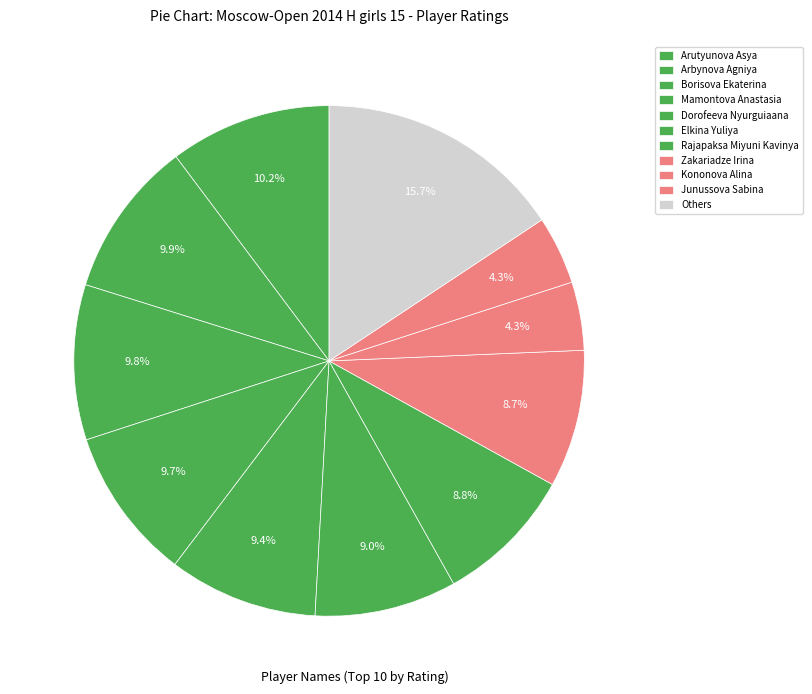

Count the number of slices in the pie.

11